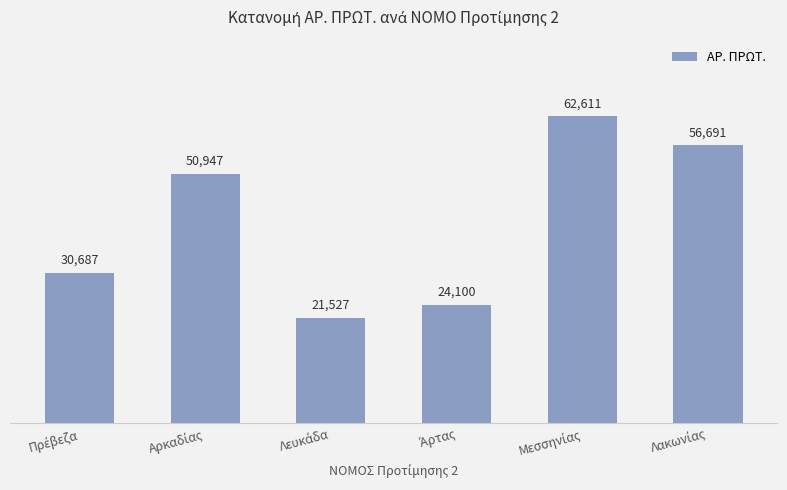

What is the value of the 4th bar from the left?

24100